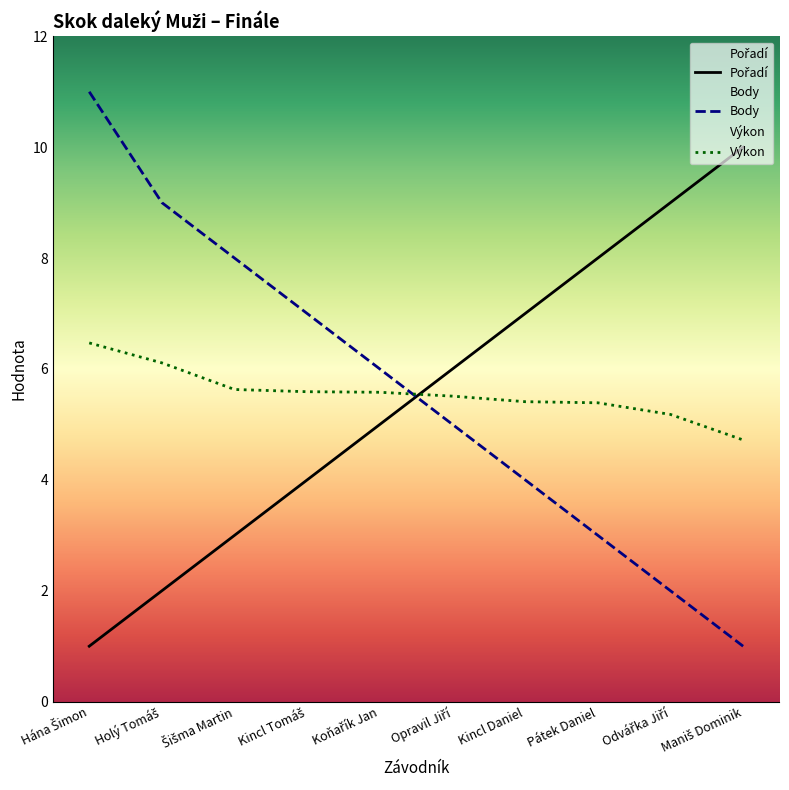

What is the difference between the maximum and minimum values in the Pořadí series?

9.0